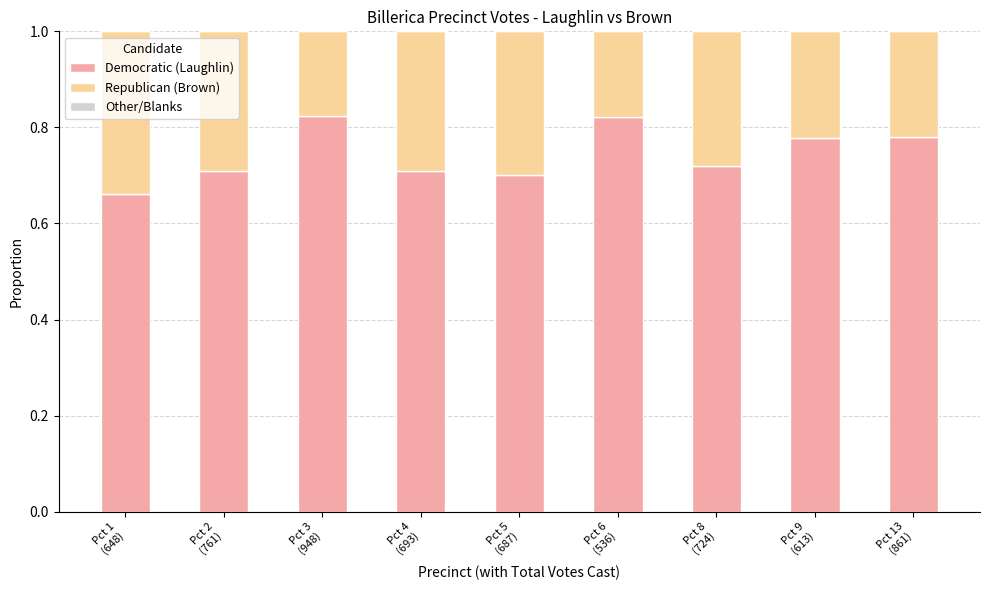

How many Democratic (Laughlin) values are between 0 and 1?

9